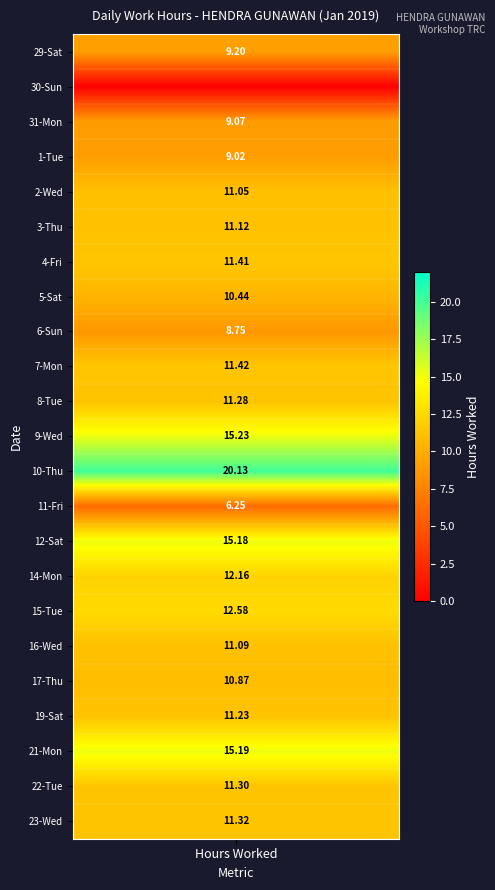

What is the difference between the maximum and second lowest values in the 12 series?

15.2